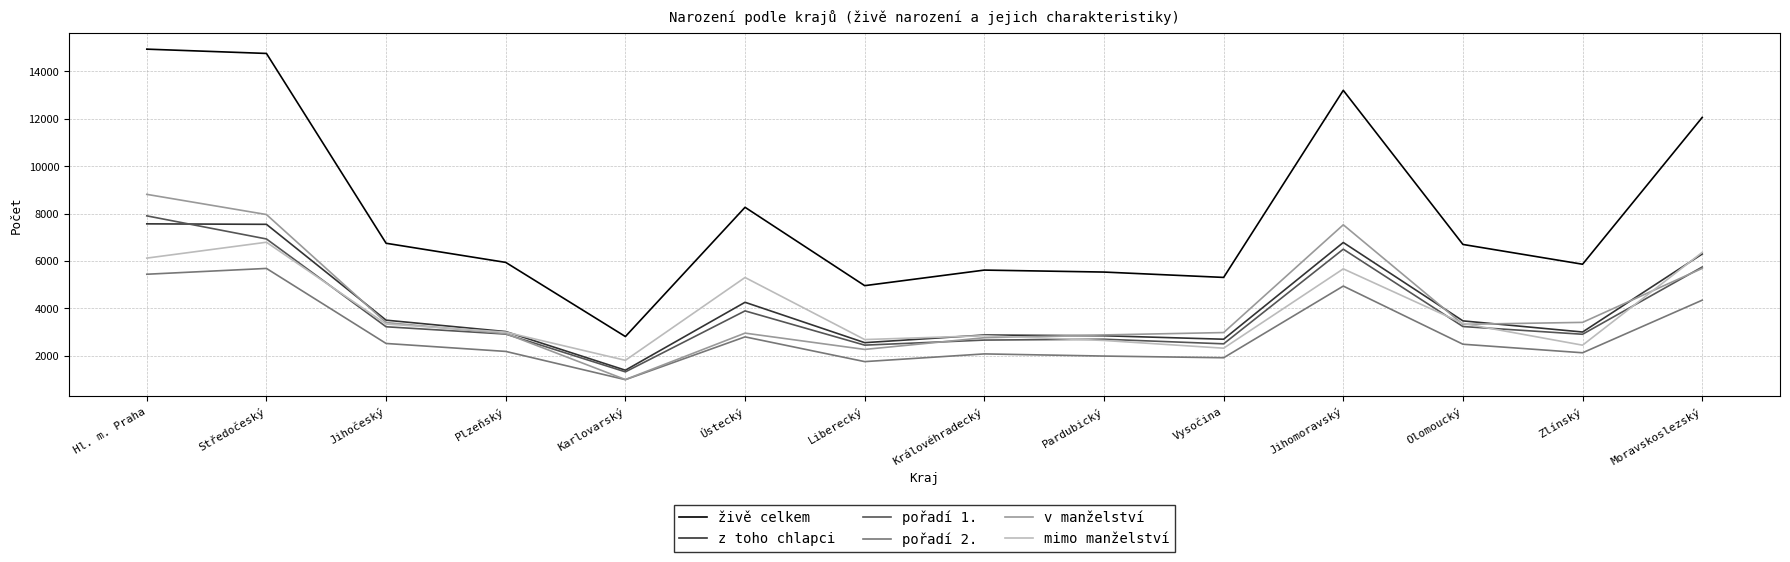

What is the average value of the pořadí 1. series?

3923